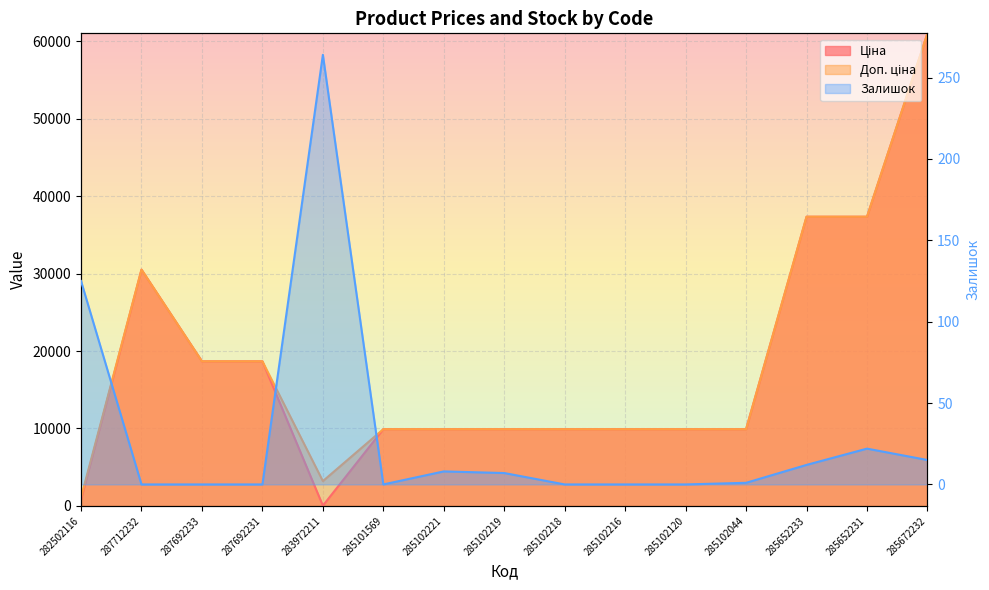

What is the maximum value shown in the chart?

61024.7